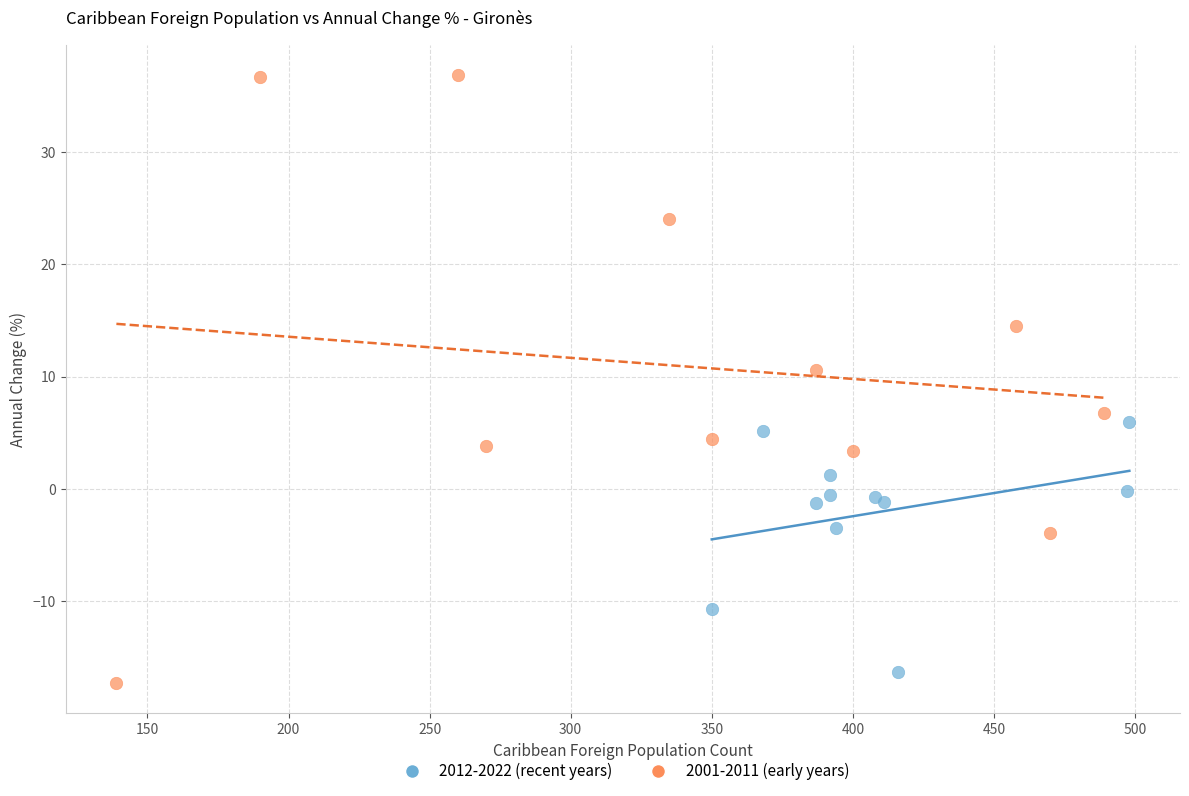

Which series has the widest spread of Y values?

2001-2011 (early years)